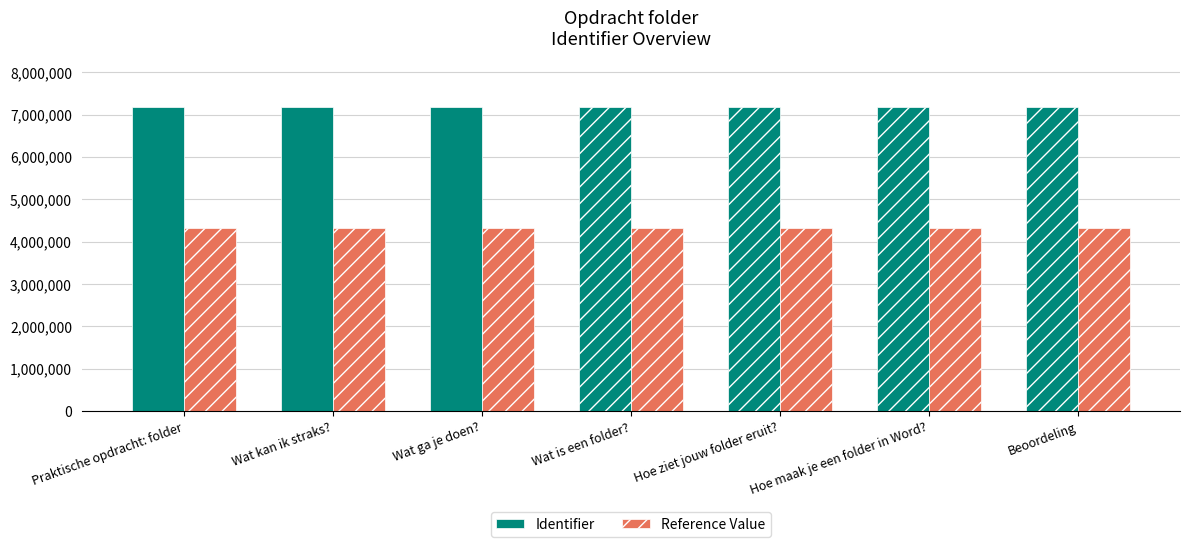

What is the difference between the maximum and minimum values in the Reference Value series?

10.2